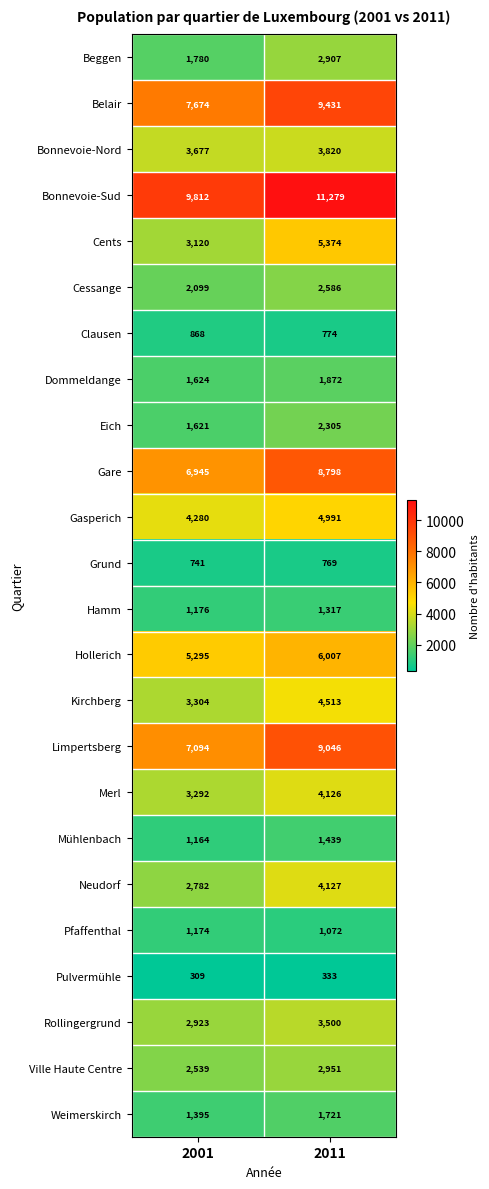

Which series has the largest range (max minus min)?

Cents